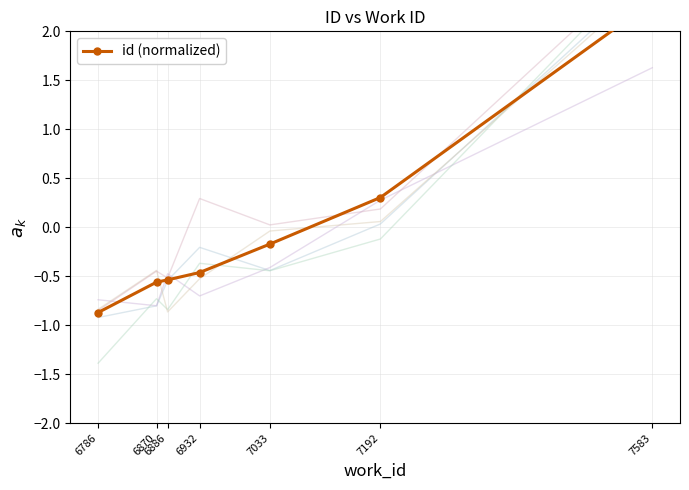

List the labels in order of value, largest first.

7583, 7192, 7033, 6932, 6886, 6870, 6786